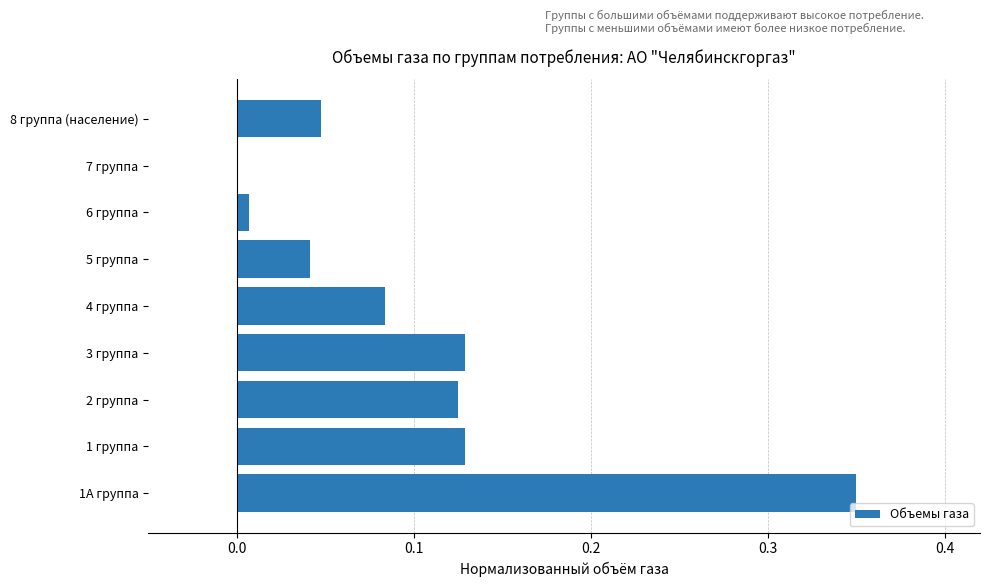

What is the sum of the values at 1 группа and 1А группа?

0.5